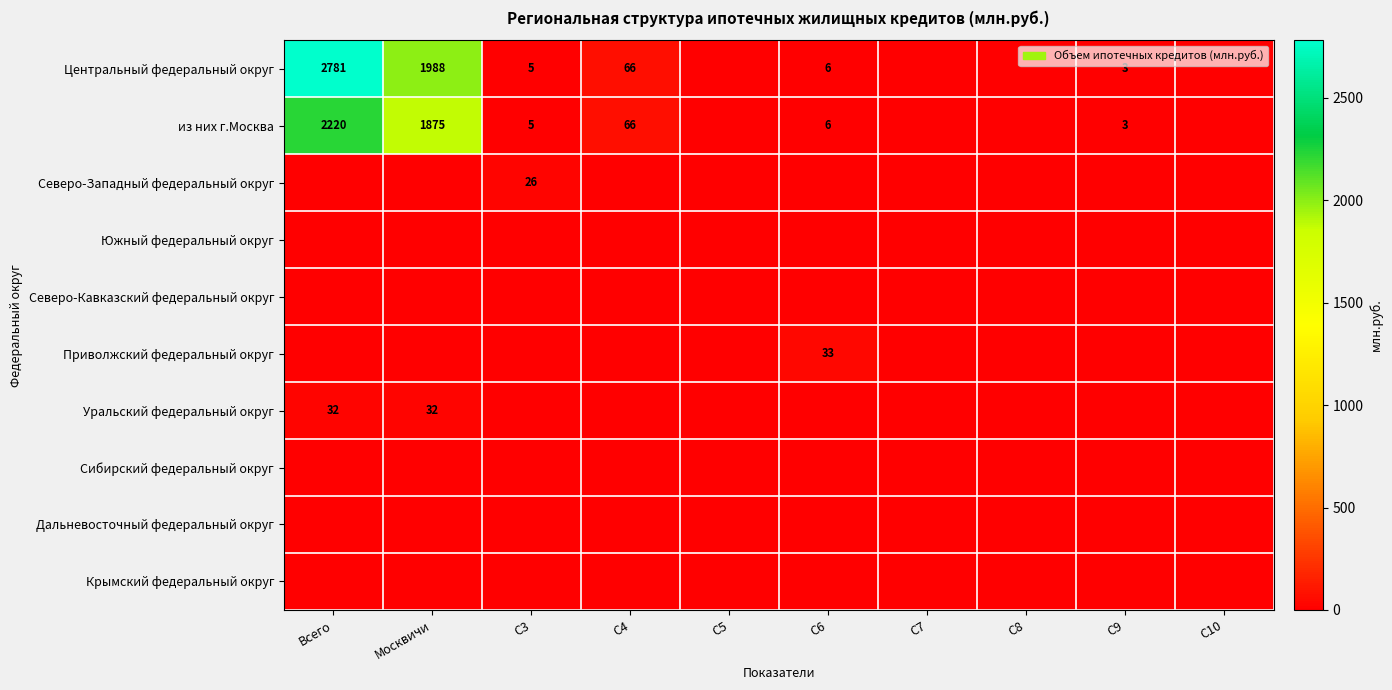

At which category is the sum across all series the highest?

Всего